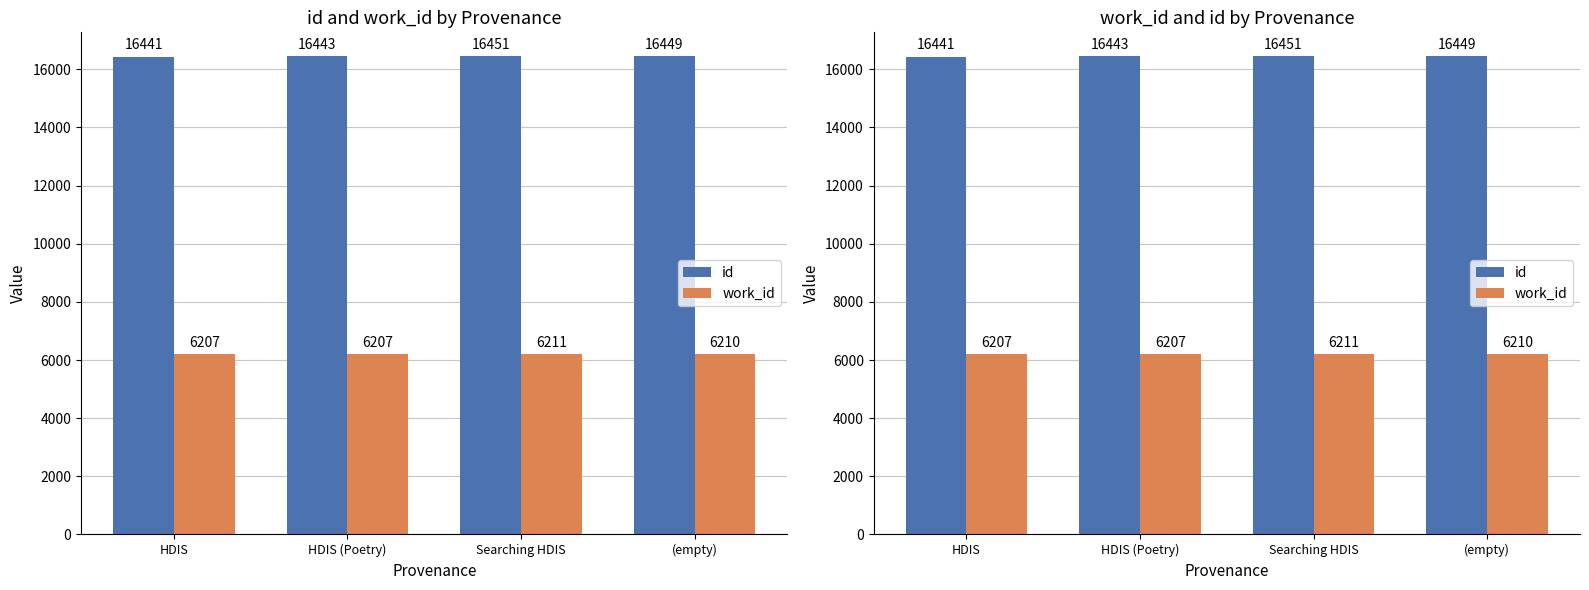

Is the value of work_id at (empty) greater than the value of id at (empty)?

No